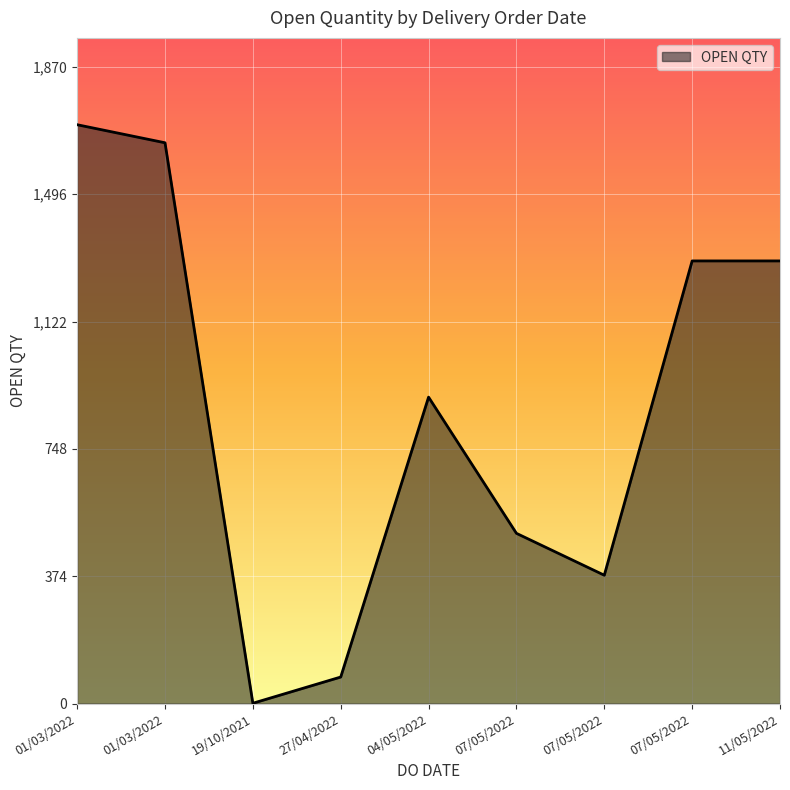

Is this an area chart (filled region under the line)?

Yes